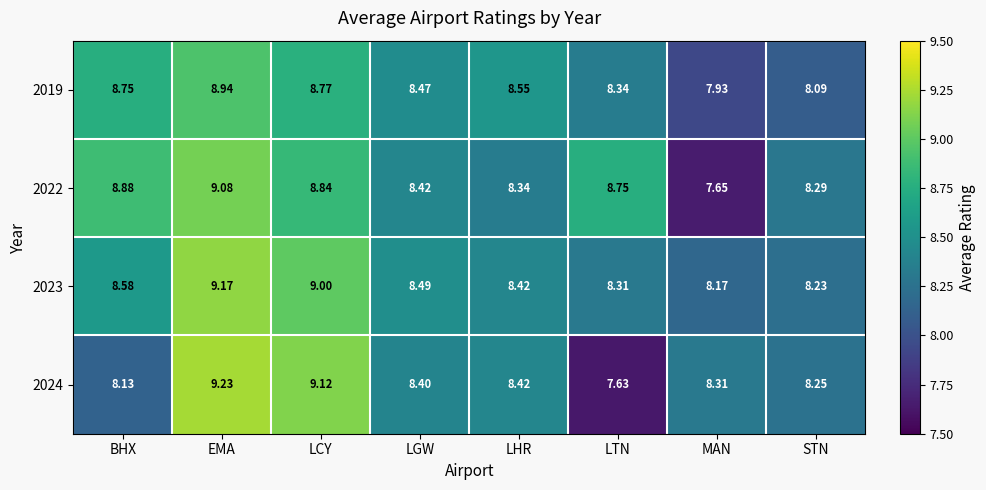

Is the value of 2023 at MAN greater than the value of 2024 at STN?

No